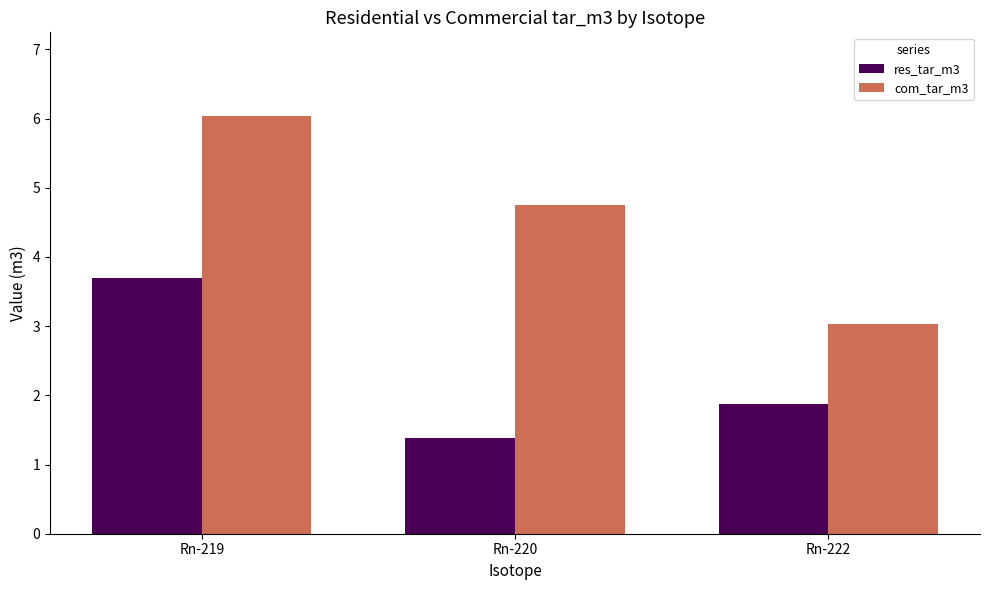

Where does the com_tar_m3 series first go above 4?

Rn-219